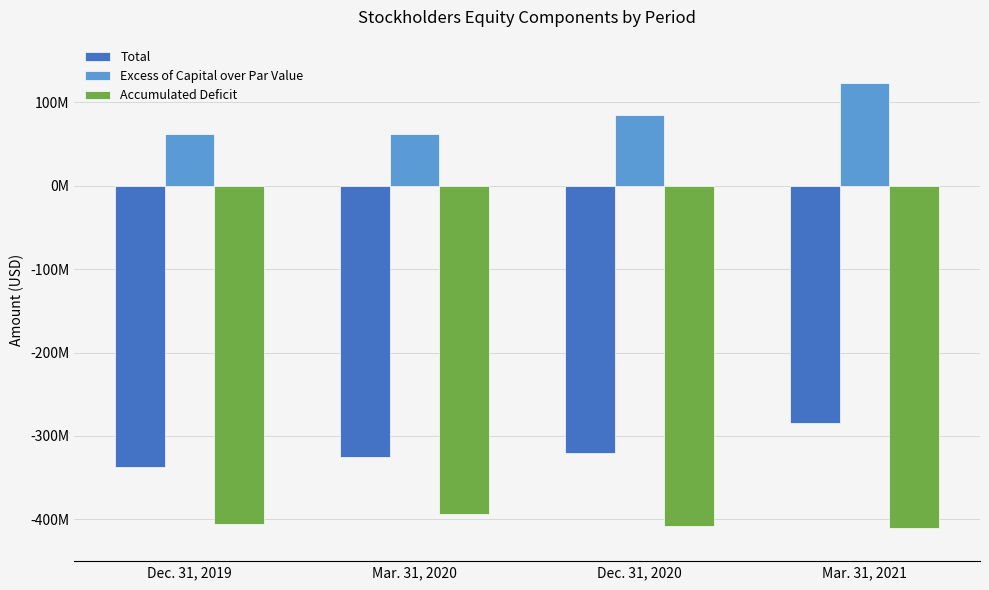

What is the total value across all series at Dec. 31, 2019?

-680400000